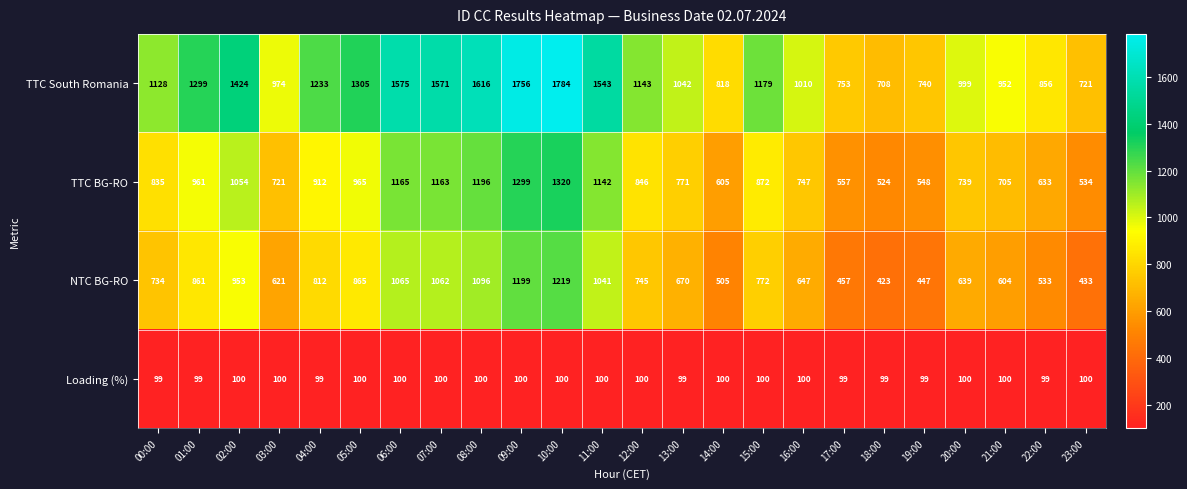

What value does the Loading (%) series have at 13:00?

99